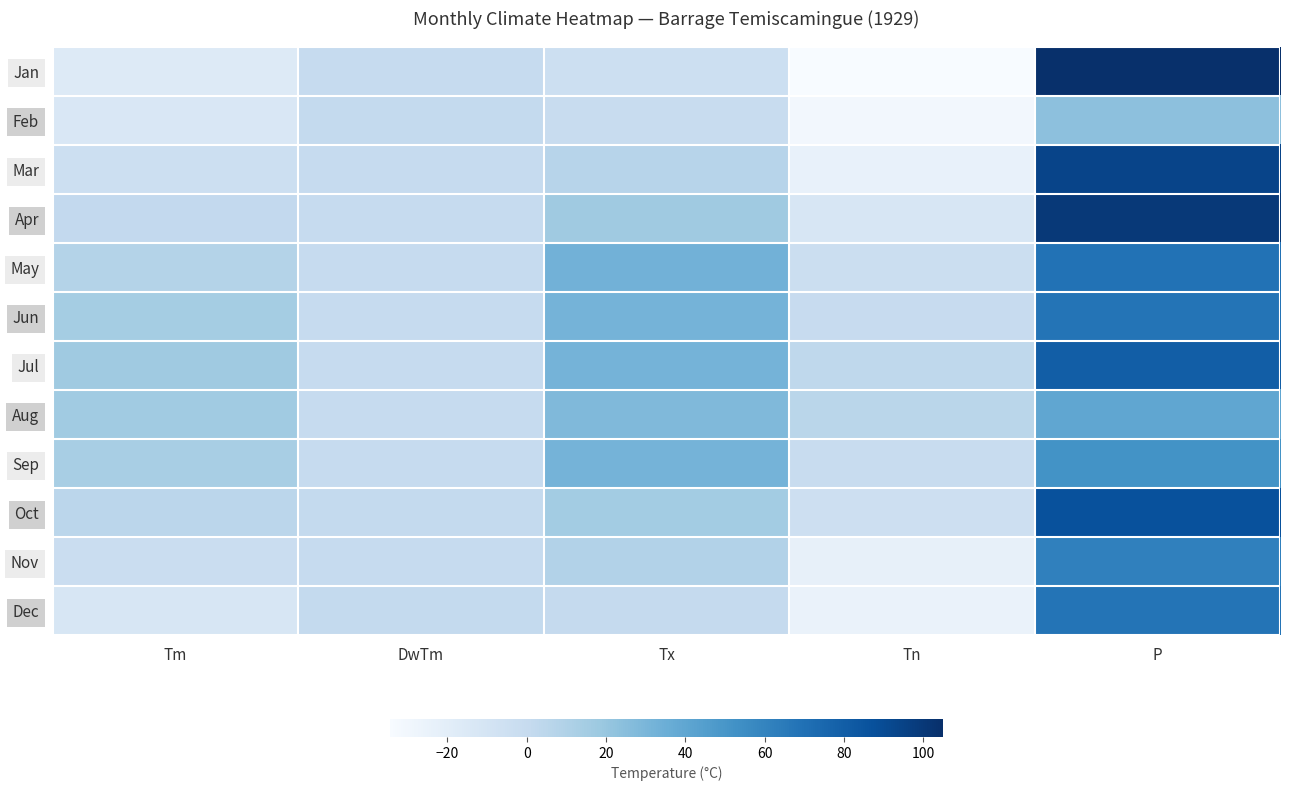

True or false: Jan has a value of -34.4 at Tn.

True